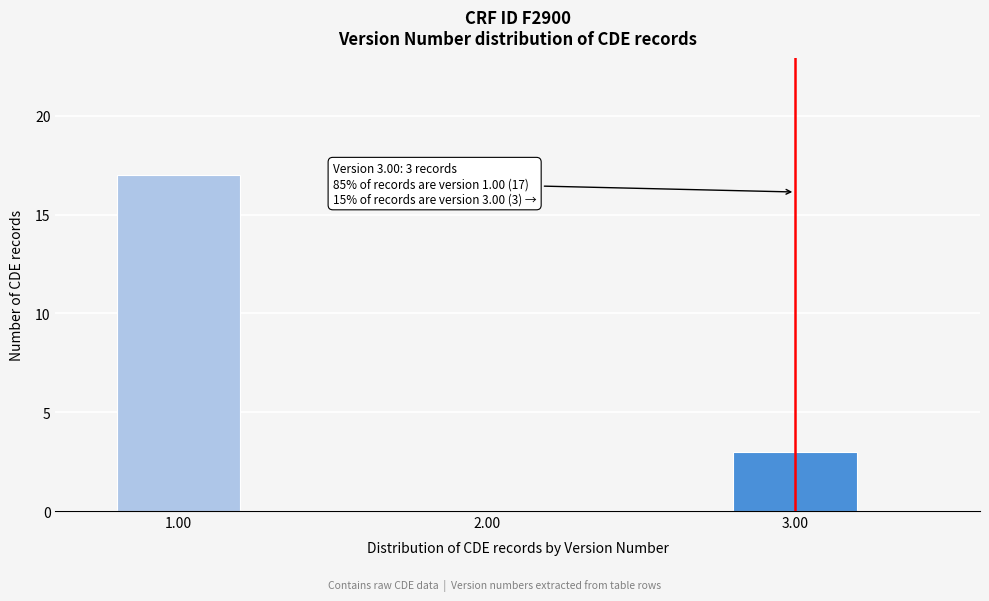

Reading left to right, what are all the values shown in this chart?

1.00=17	2.00=0	3.00=3